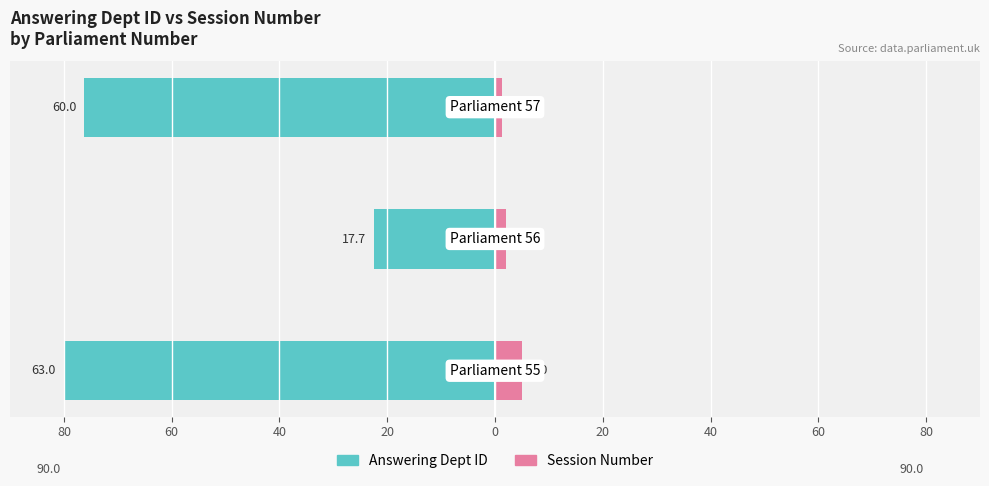

The Session Number series shows 2.1 at 80. True or false?

True